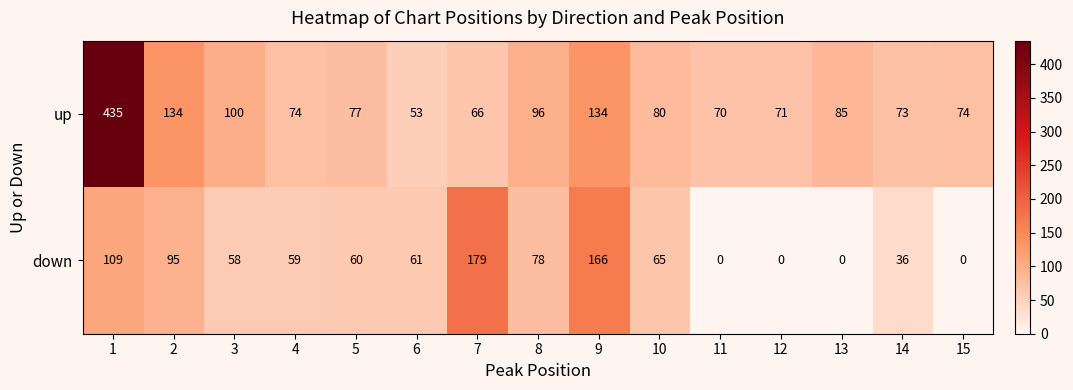

At which label does up reach its minimum?

6